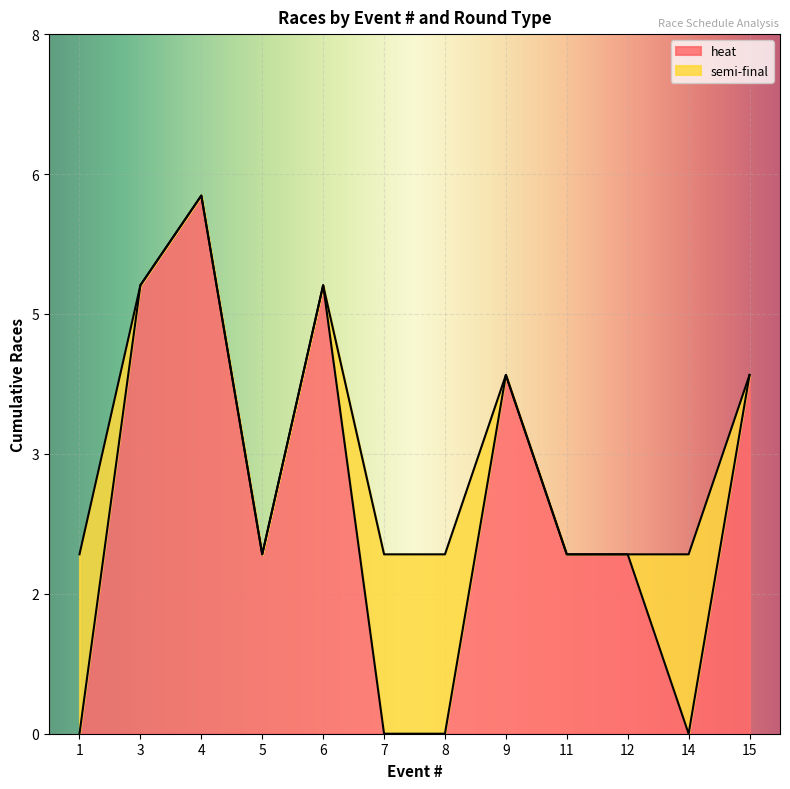

What are all the series names shown in the legend?

heat, semi-final